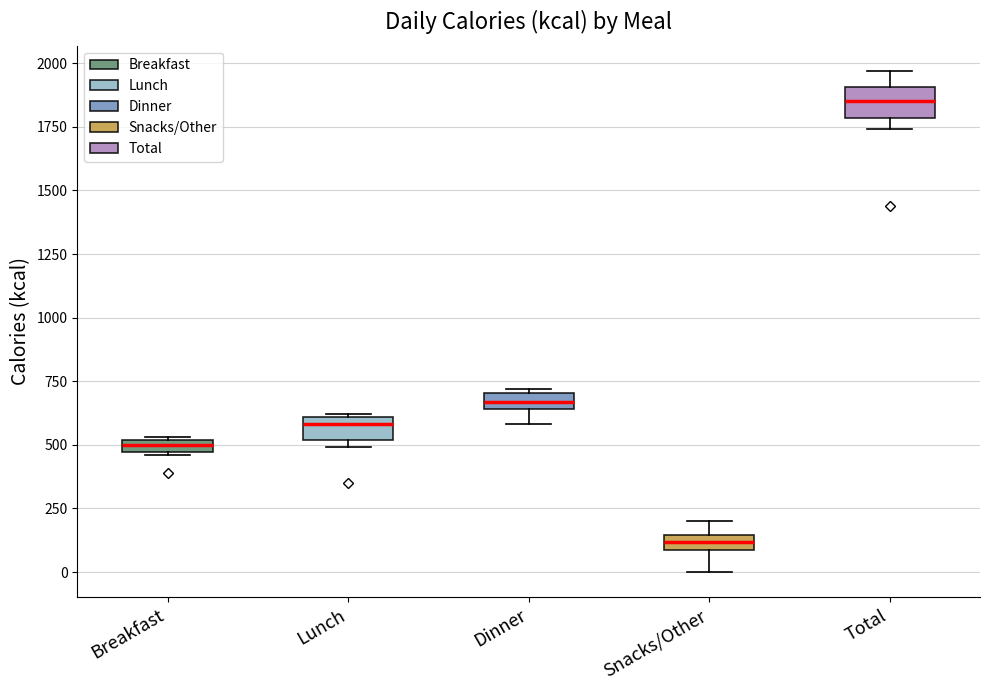

Where is the lower edge of the box for Breakfast on the y-axis? The values are not printed on the chart, so give them approximately, as read against the axis.

450